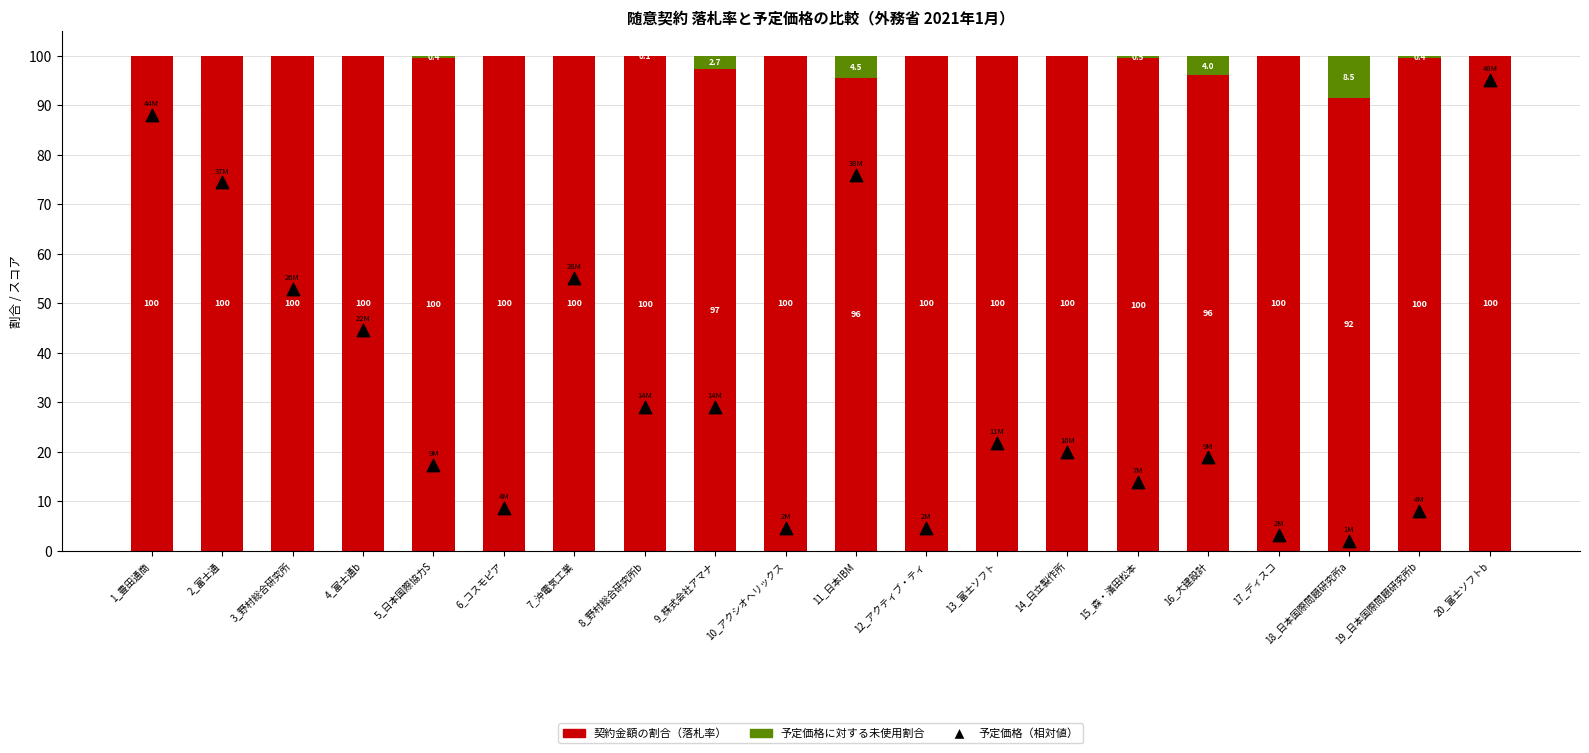

Which series contains the highest Y value?

契約金額の割合（落札率）